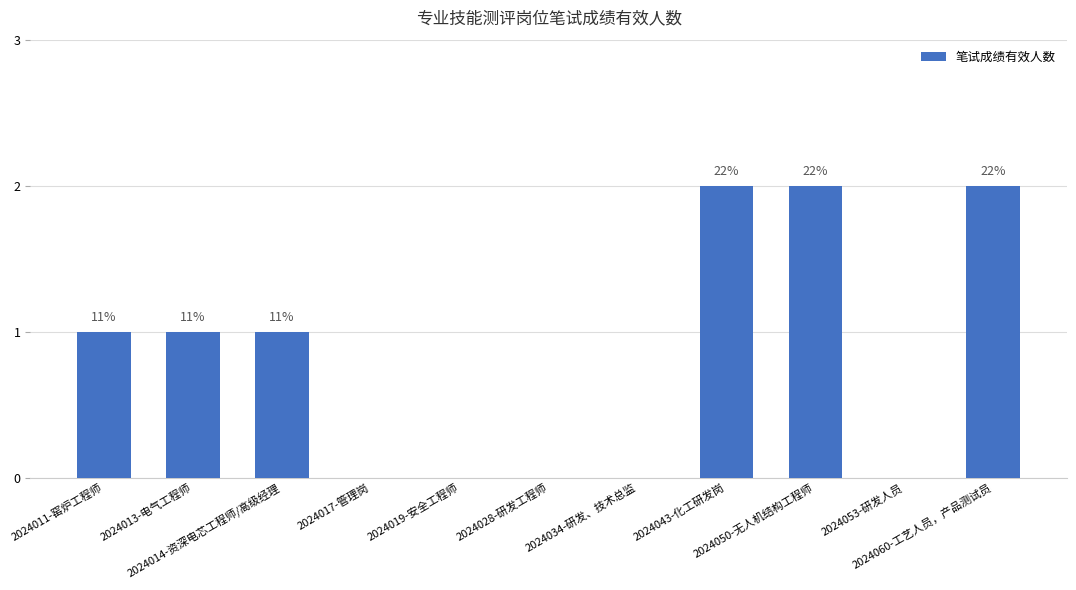

What is the average value?

1